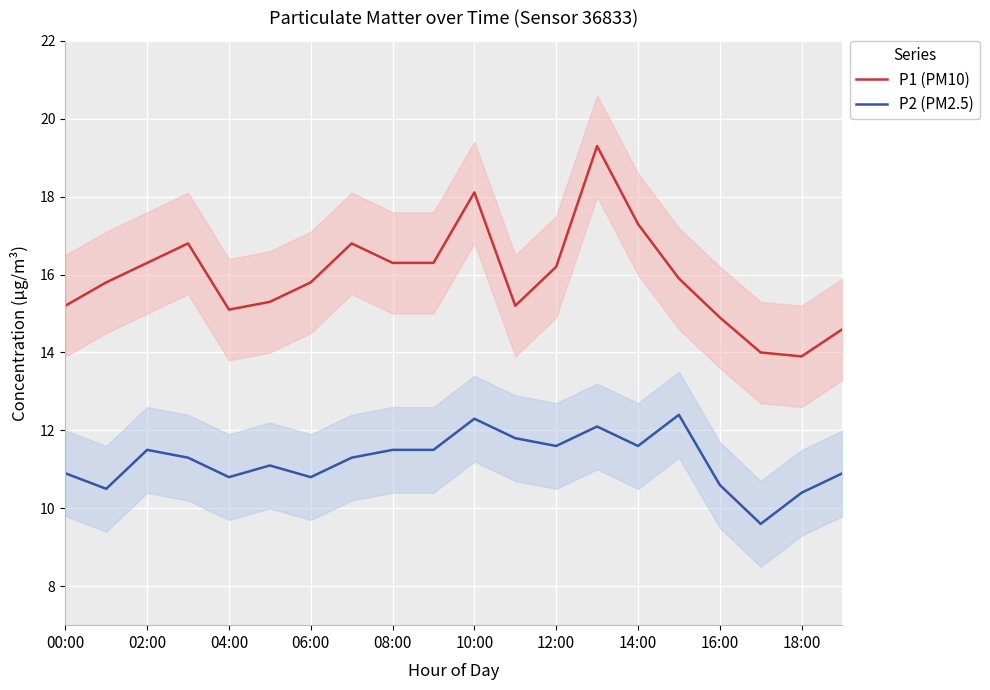

The value of P1 (PM10) at 00:00 is 24.0. True or false?

False